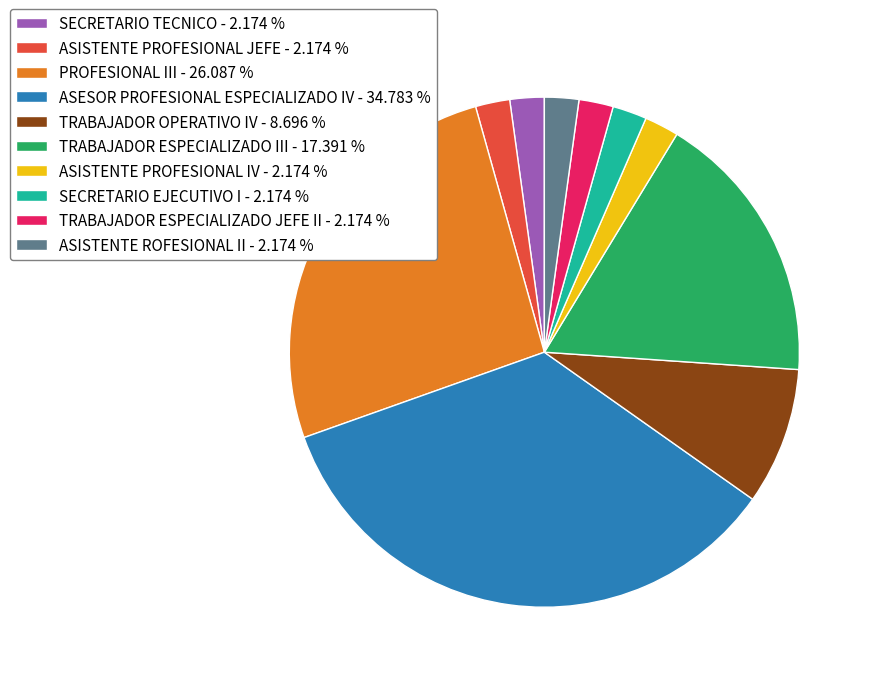

Do ASISTENTE PROFESIONAL IV - 2.174 % and SECRETARIO EJECUTIVO I - 2.174 % together represent more than half of the pie?

No